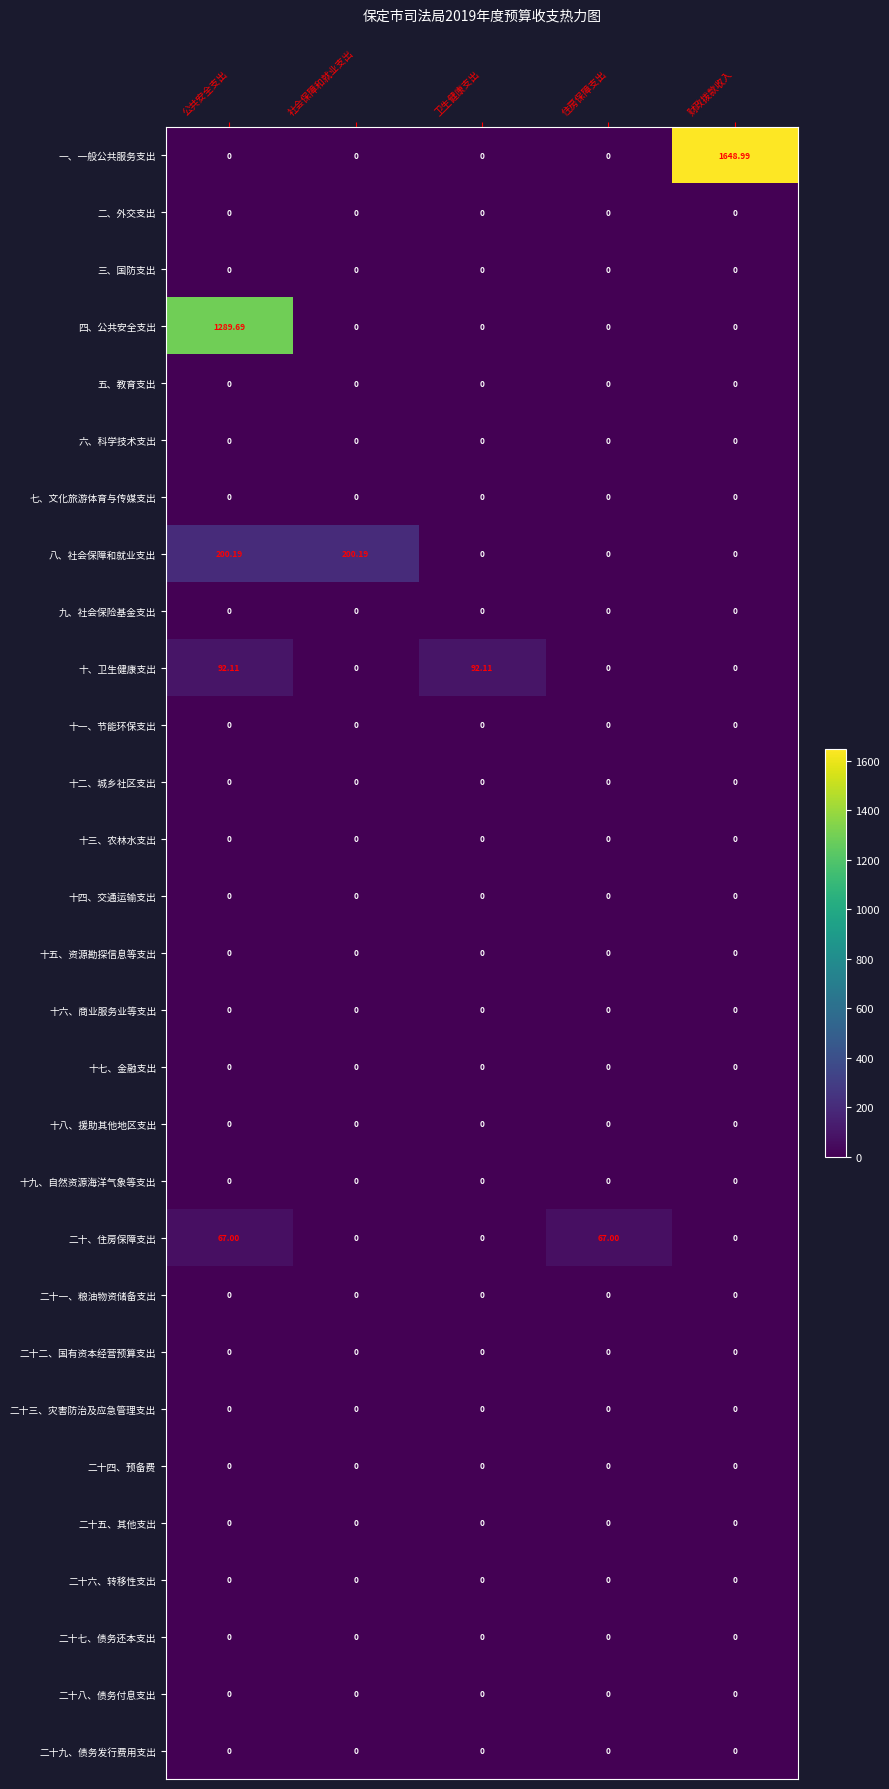

What is the total value across all series at 社会保障和就业支出?

200.2